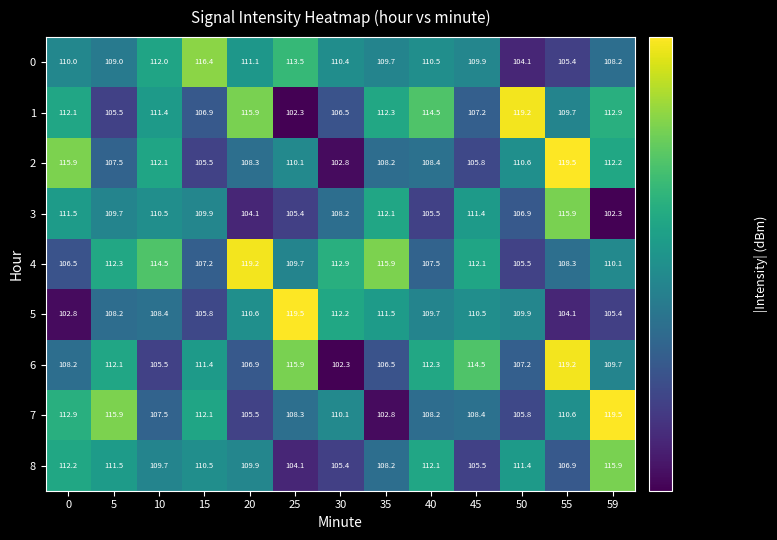

Which series has the largest total across all categories?

4